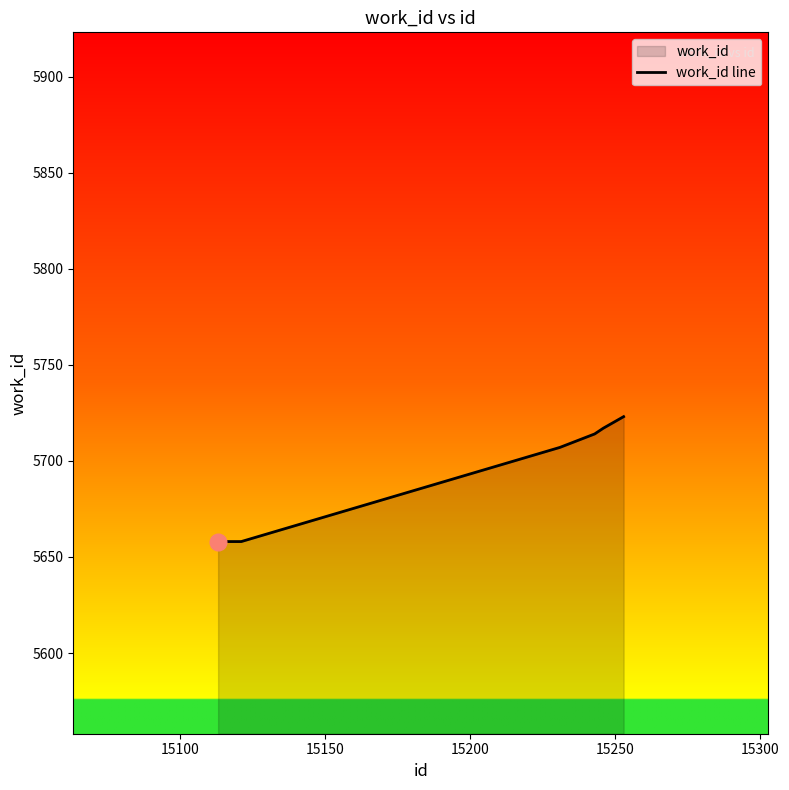

What is the greatest value displayed?

5723